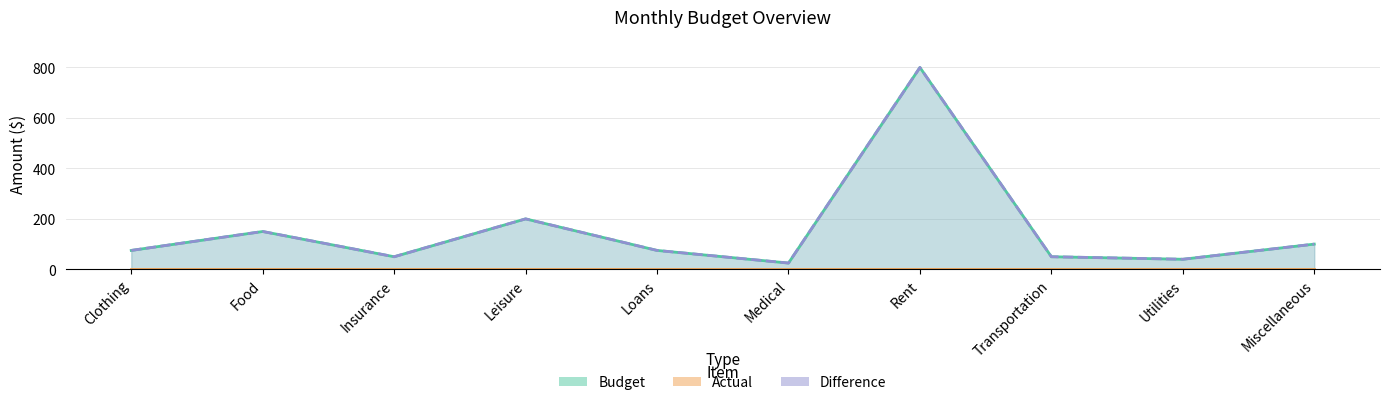

True or false: Budget has a value of 450 at Rent.

False